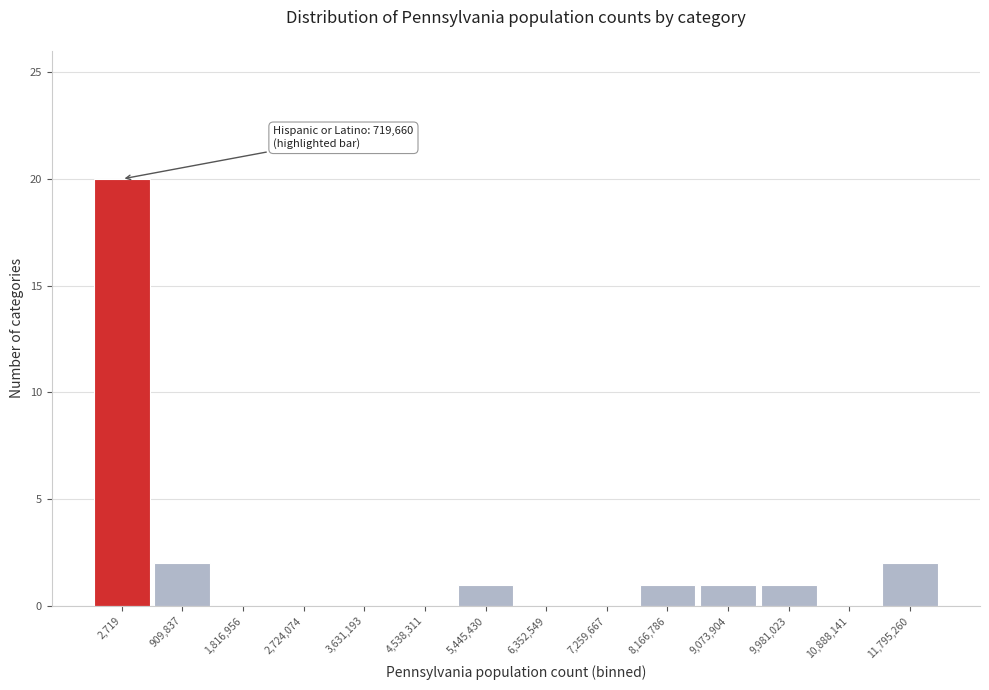

Reading right to left, what are all the values shown in this chart?

11,795,260=2	10,888,141=0	9,981,023=1	9,073,904=1	8,166,786=1	7,259,667=0	6,352,549=0	5,445,430=1	4,538,311=0	3,631,193=0	2,724,074=0	1,816,956=0	909,837=2	2,719=20